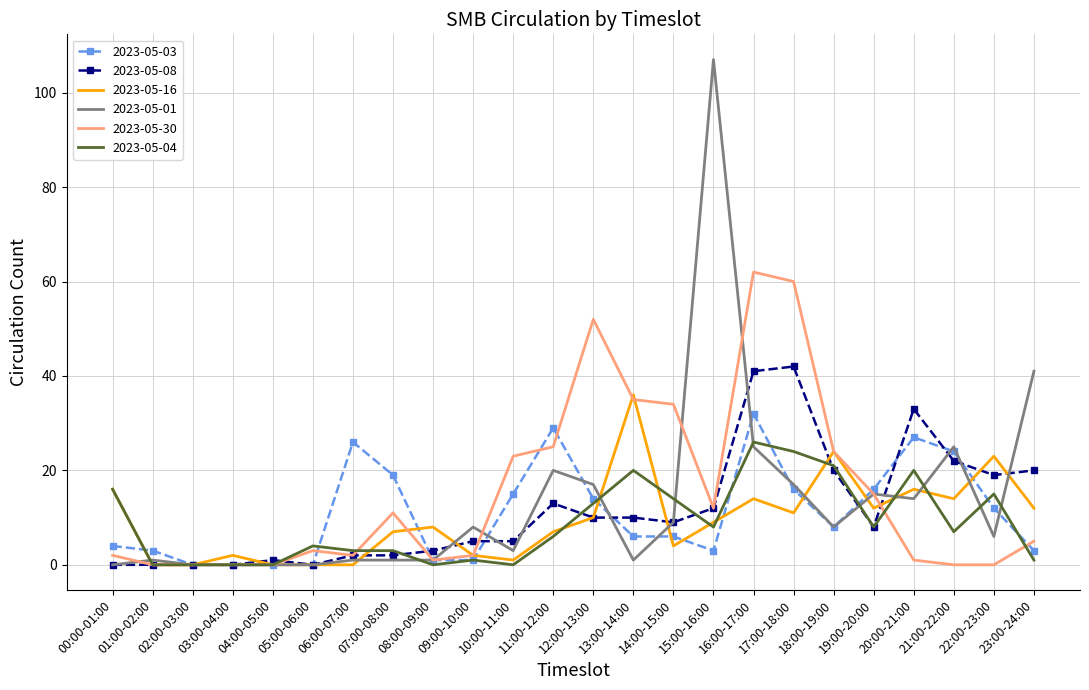

Which series has the widest spread of values?

2023-05-01